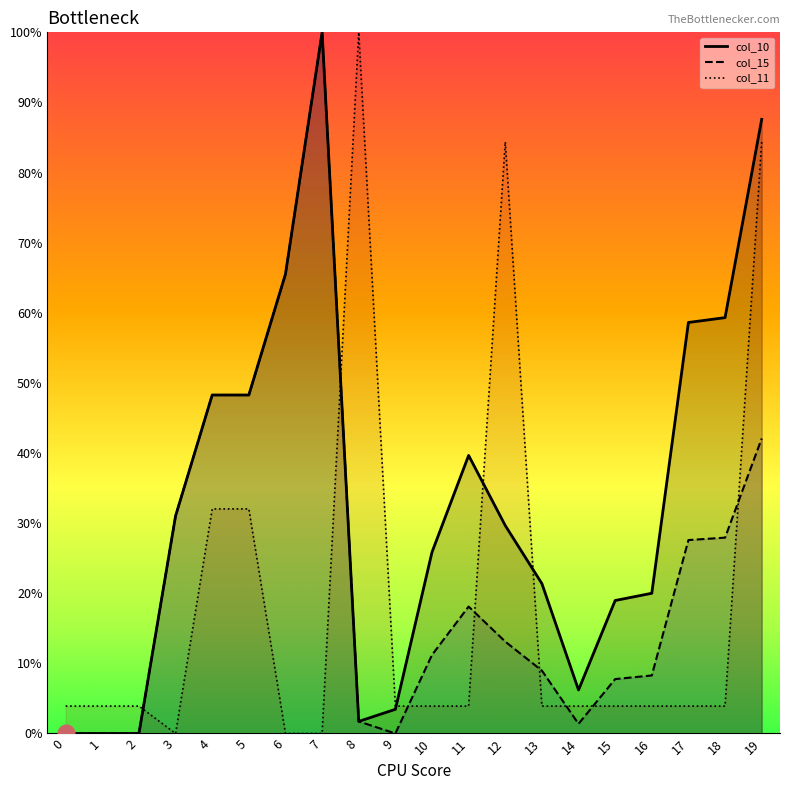

After their last crossing, which series has the higher values: col_15 or col_11?

col_11